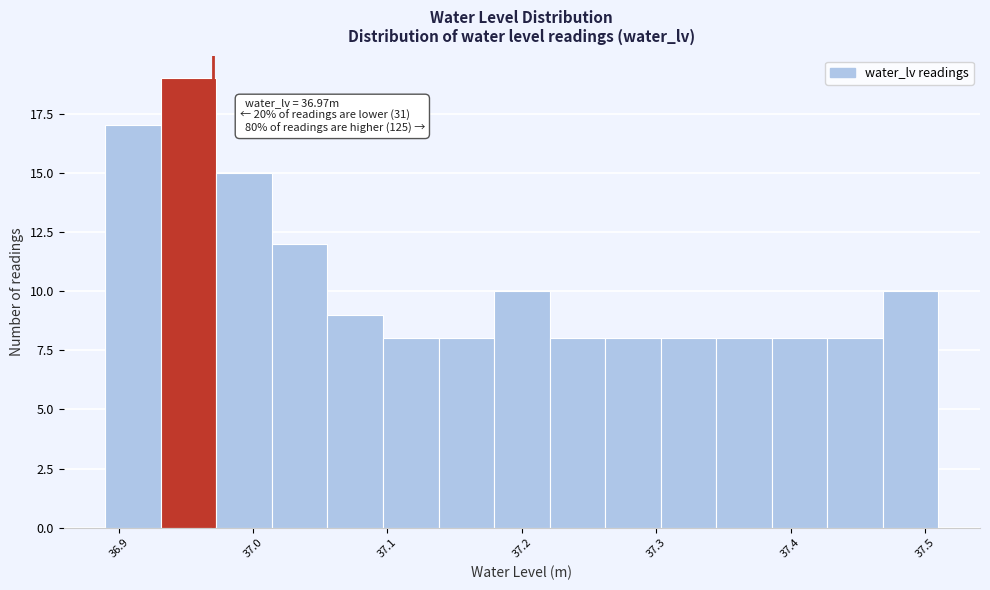

Over which range of the x-axis is the bar tallest?

36.93 to 36.97